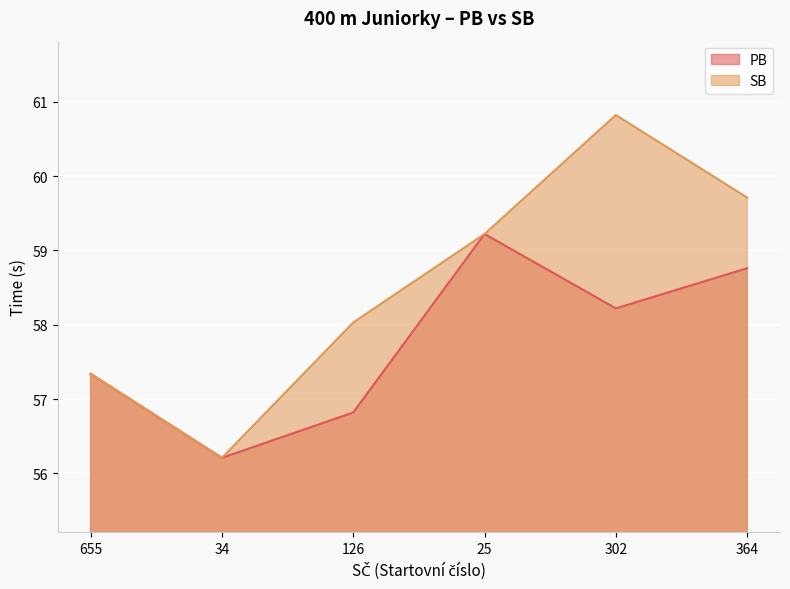

At which category does PB reach its first local peak?

25